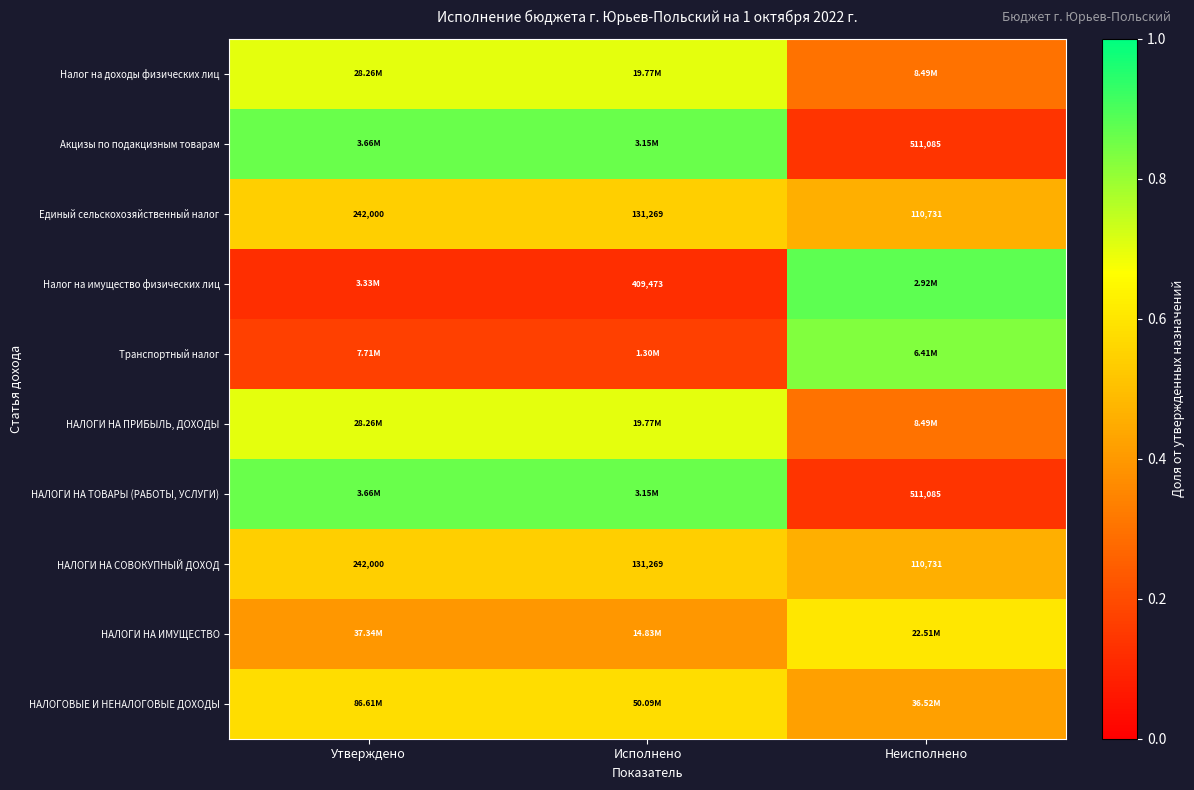

Where is Единый сельскохозяйственный налог nearest to the value 176365?

Исполнено